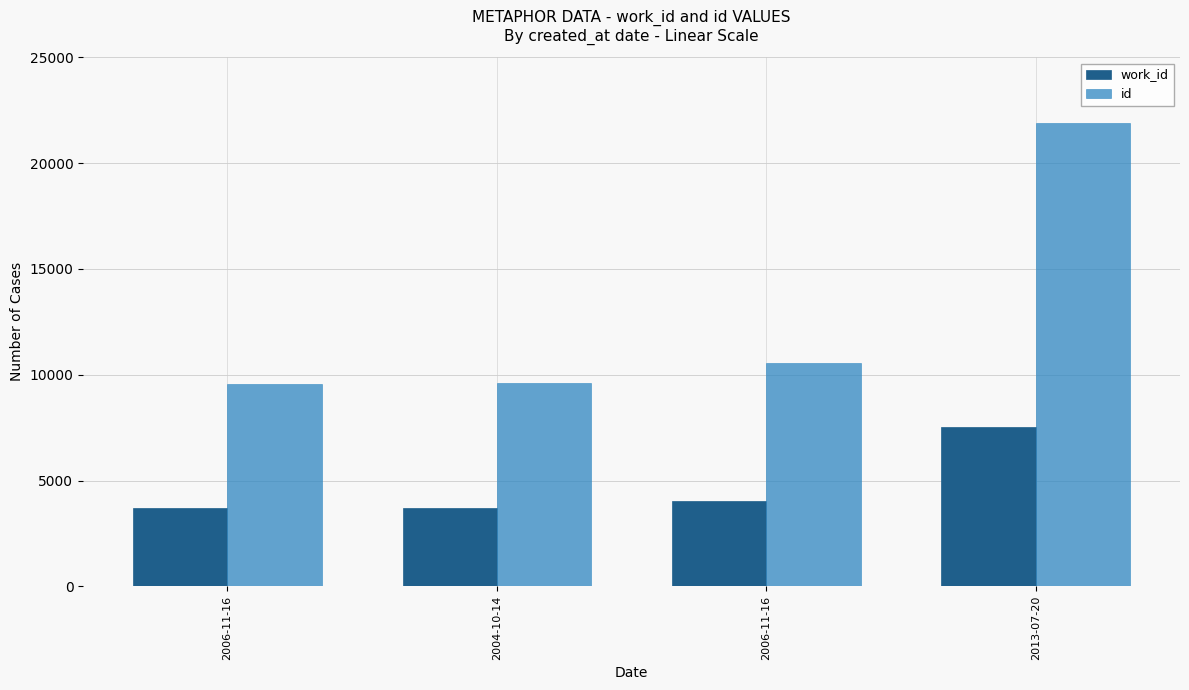

How many categories are shown in the chart?

4